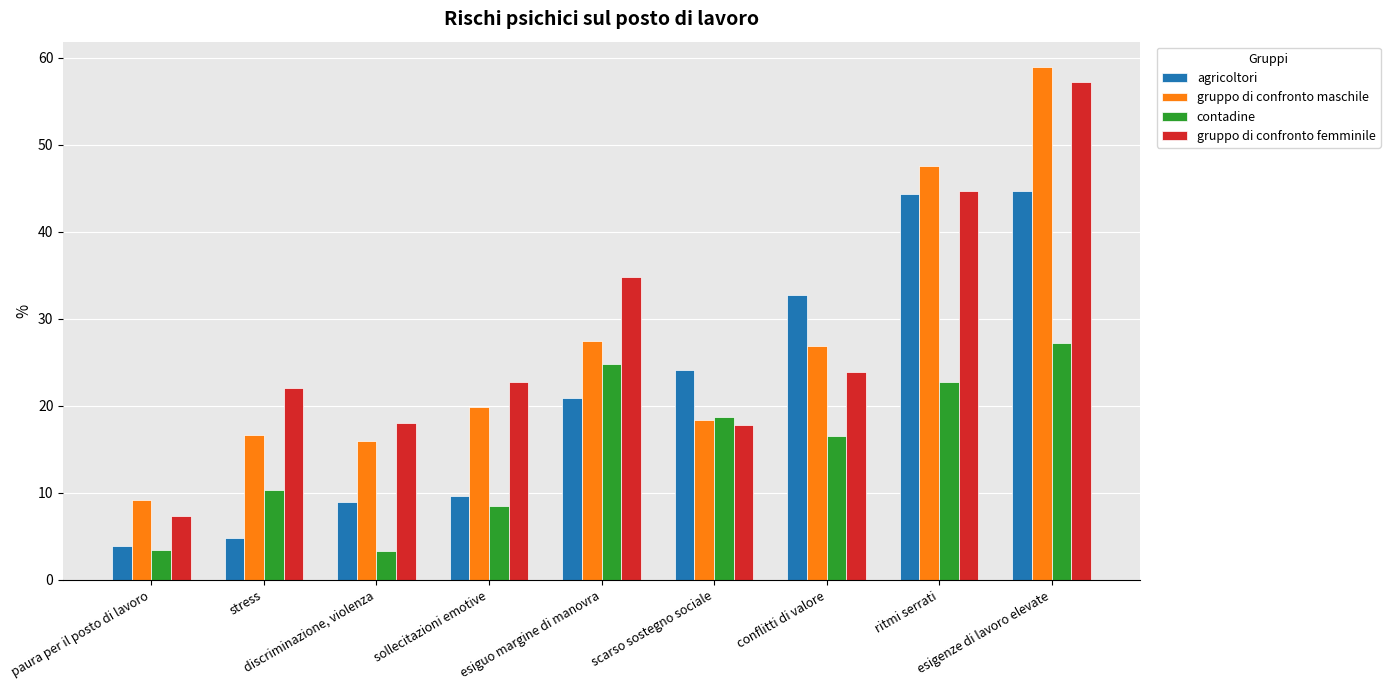

Is it true that gruppo di confronto femminile equals 12.7 at paura per il posto di lavoro?

False